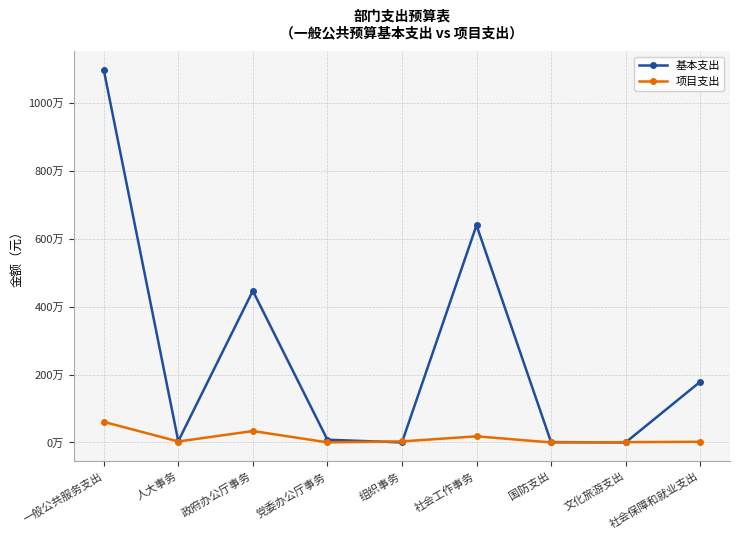

Is it true that 项目支出 equals 30000.0 at 组织事务?

True